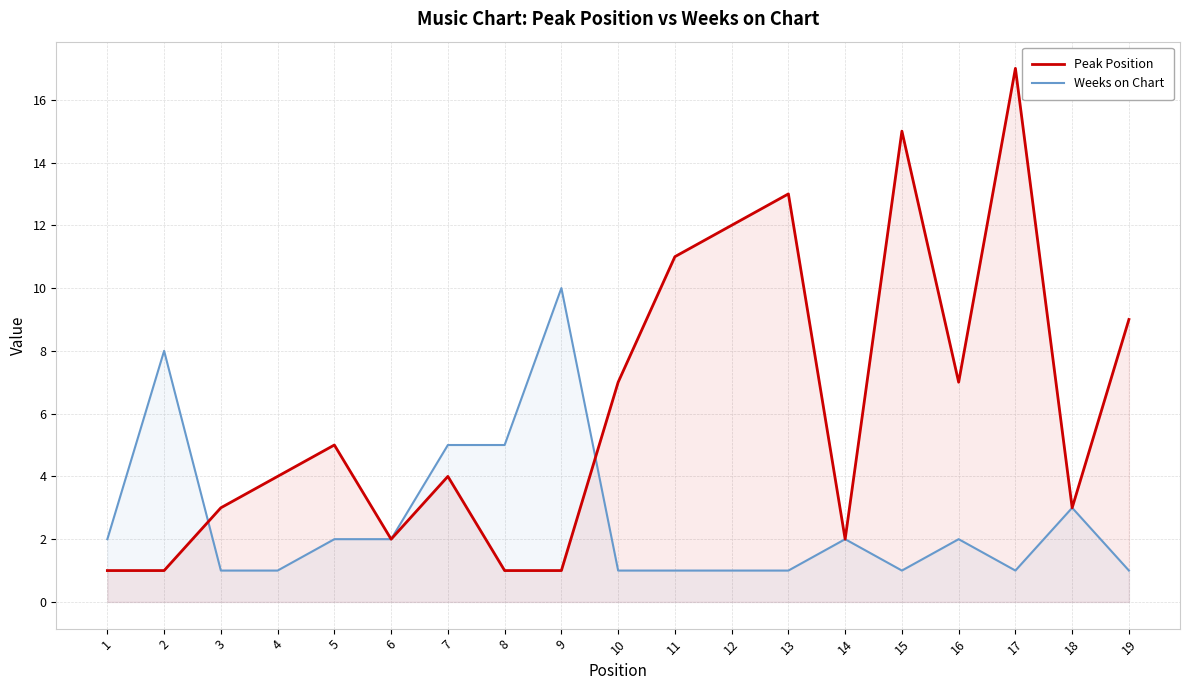

True or false: Weeks on Chart has a value of 3 at 6.

False